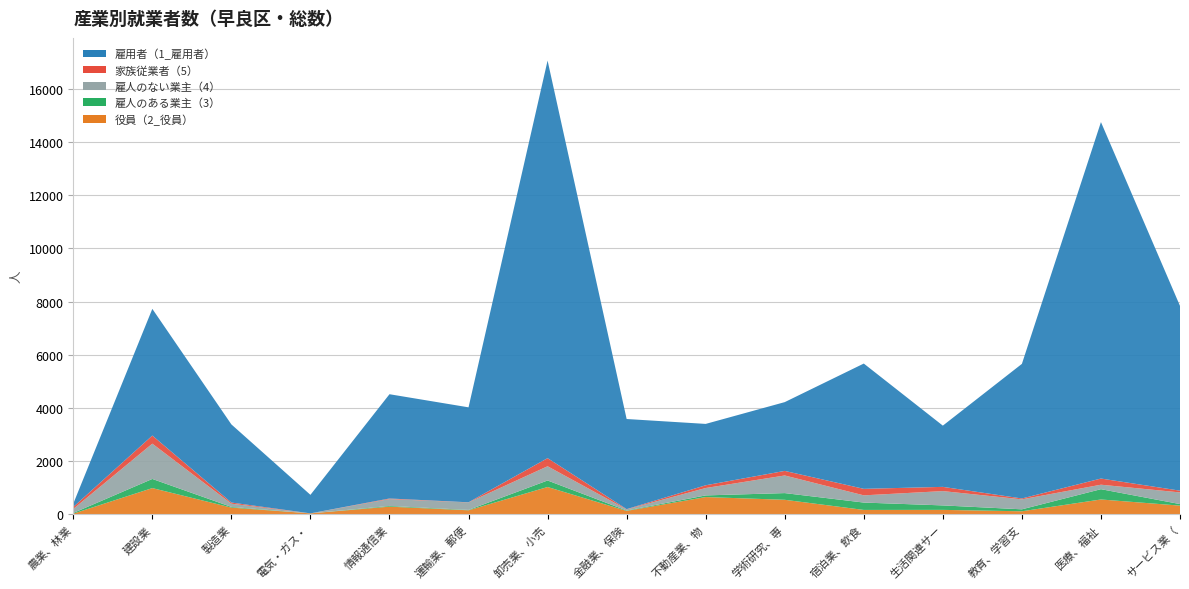

Reading right to left, list all the values displayed in this chart.

役員（2_役員）: 328	559	115	168	166	547	650	129	1028	152	289	36	254	987	26
雇人のある業主（3）: 58	387	74	168	277	252	62	15	245	14	27	0	25	344	26
雇人のない業主（4）: 438	168	375	538	271	662	278	42	535	282	258	1	122	1326	151
家族従業者（5）: 66	232	33	159	245	172	103	10	305	5	22	0	43	305	74
雇用者（1_雇用者）: 6946	13401	5060	2302	4710	2586	2307	3388	14946	3570	3920	696	2937	4763	125